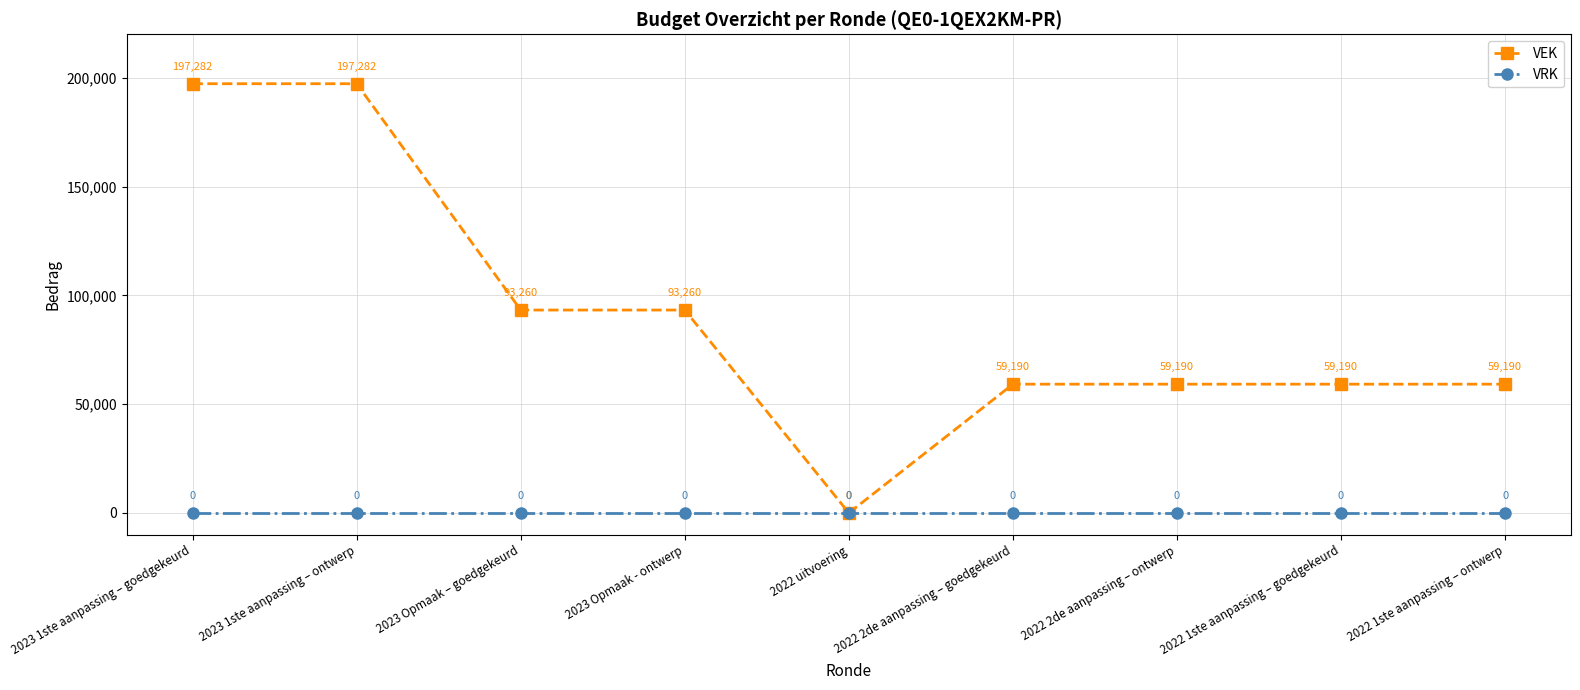

Count the number of categories in the chart.

9